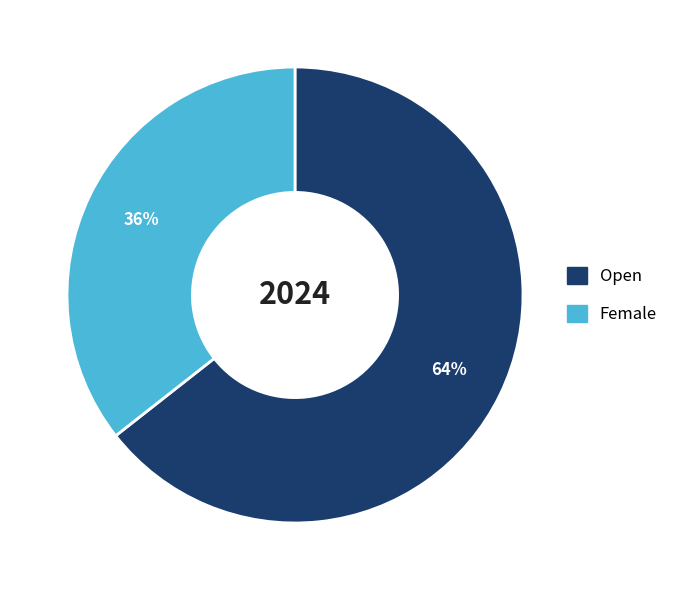

Is it true that Open is 64% of the pie?

True